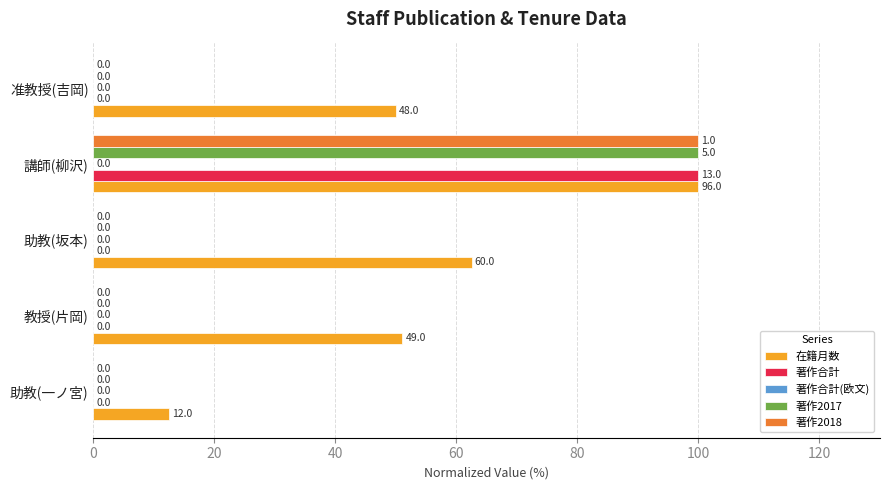

How many values in 著作合計 are above zero?

1